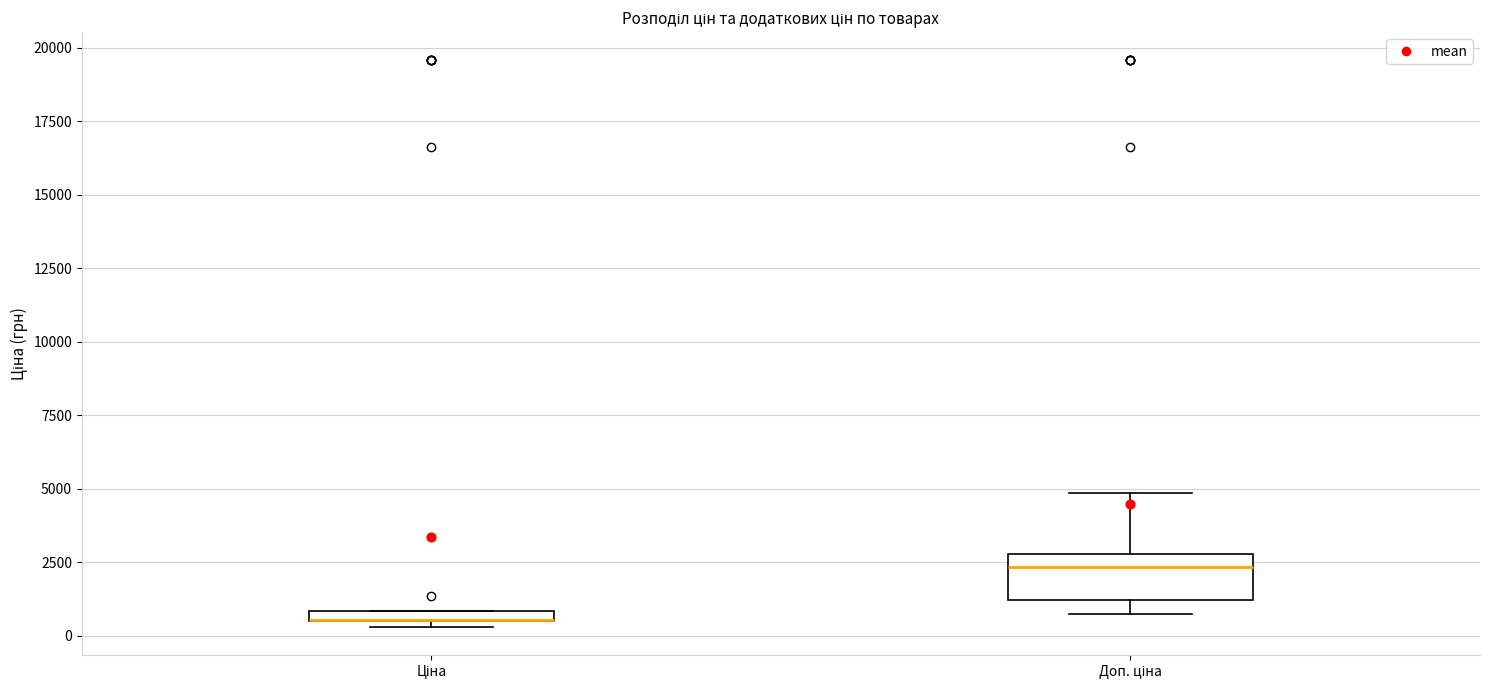

Which box is the tallest, from its lower edge to its upper edge?

Доп. ціна